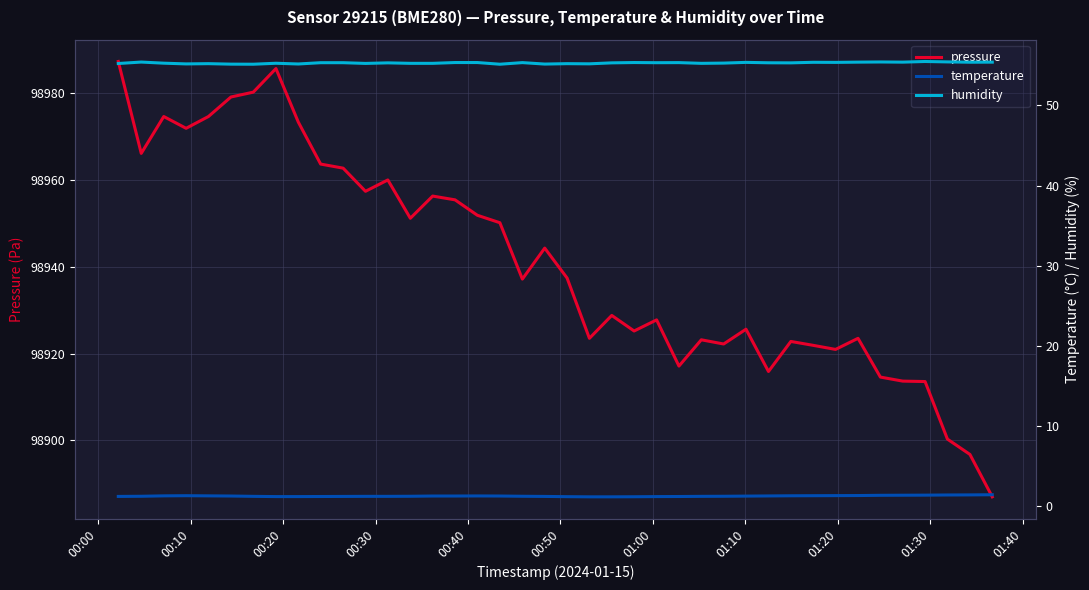

At how many categories does at least one series exceed 56859?

40